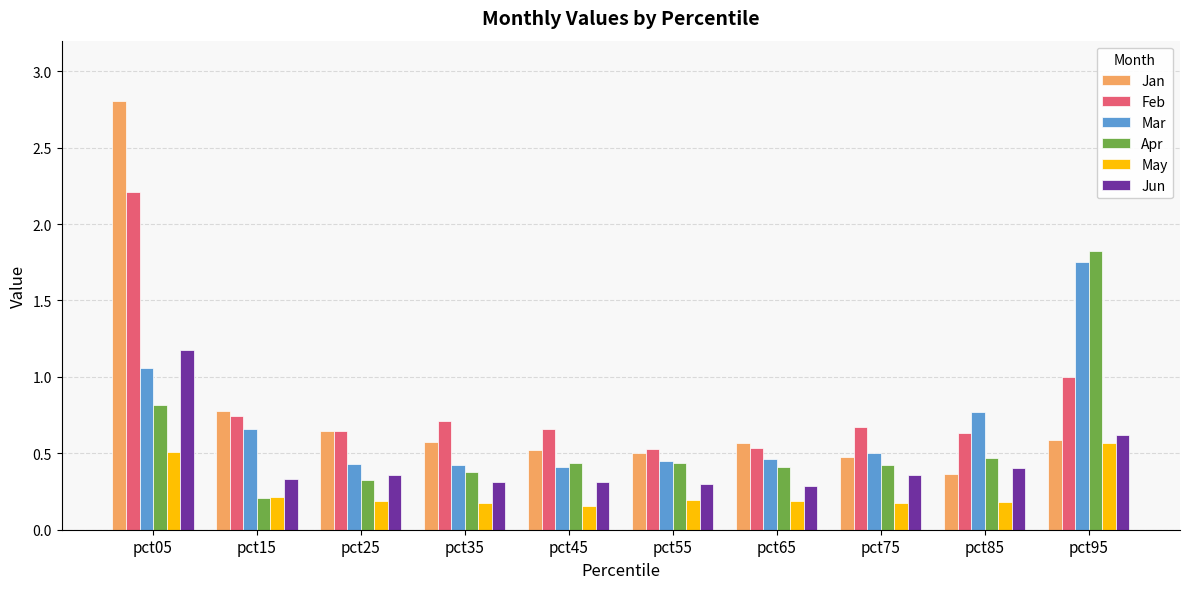

Between pct15 and pct85, which series saw the biggest shift?

Jan